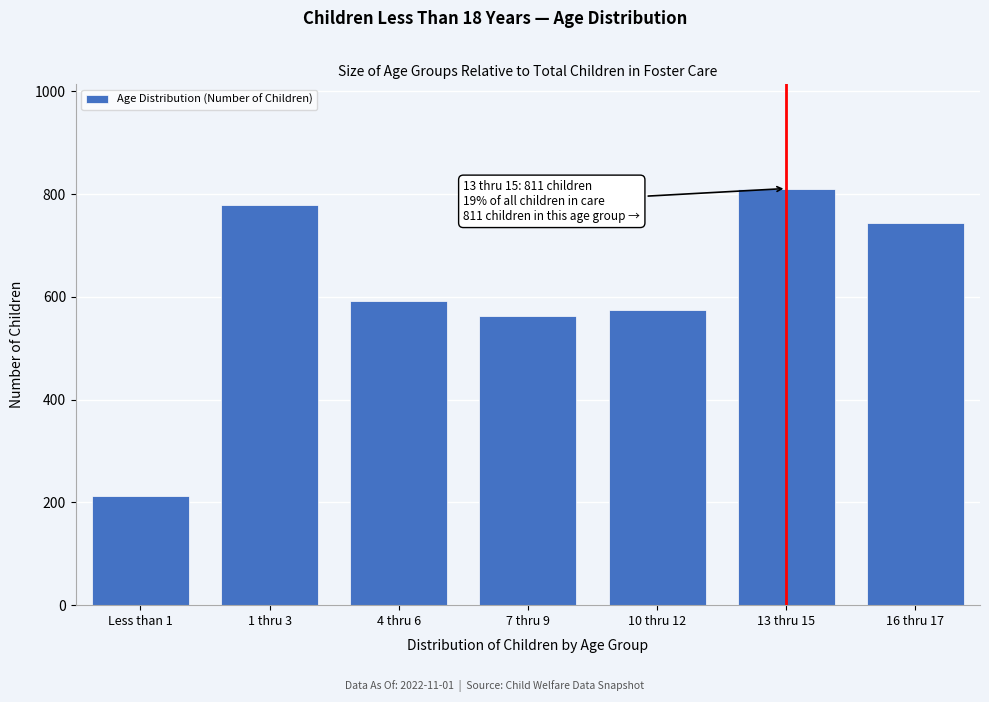

Reading left to right, transcribe all the data shown in this chart.

213	779	593	563	574	811	743